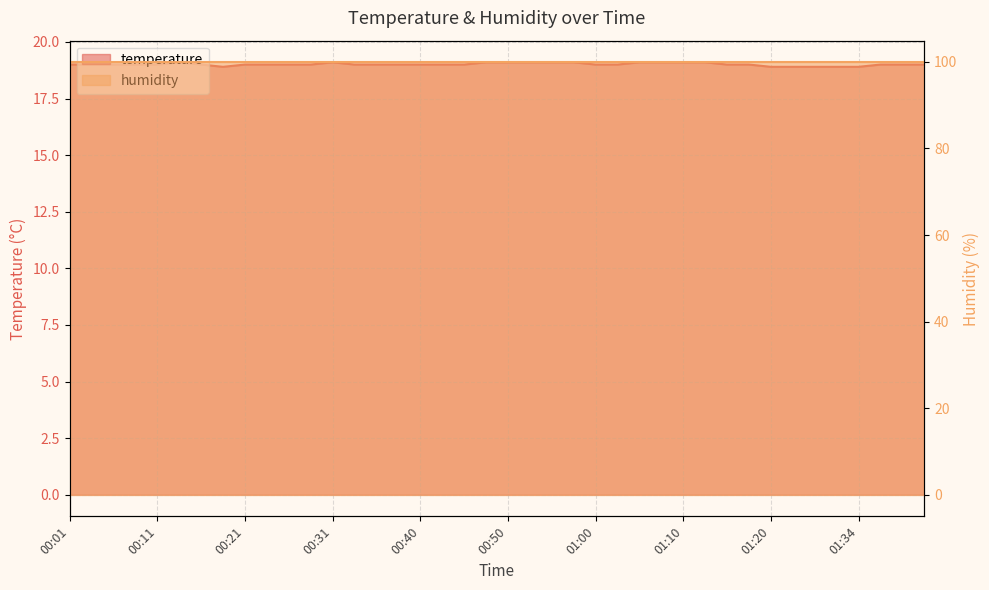

Reading left to right, what are all the values shown in this chart?

00:01=19.0	00:04=19.0	00:06=19.0	00:09=19.0	00:11=19.0	00:14=19.1	00:16=19.0	00:18=18.9	00:21=19.0	00:23=19.0	00:26=19.0	00:28=19.0	00:31=19.1	00:33=19.0	00:36=19.0	00:38=19.0	00:40=19.0	00:43=19.0	00:45=19.0	00:48=19.1	00:50=19.1	00:53=19.1	00:55=19.1	00:57=19.1	01:00=19.0	01:02=19.0	01:05=19.1	01:07=19.1	01:10=19.1	01:13=19.1	01:15=19.0	01:17=19.0	01:20=18.9	01:23=18.9	01:26=18.9	01:31=18.9	01:34=18.9	01:36=19.0	01:38=19.0	01:41=19.0